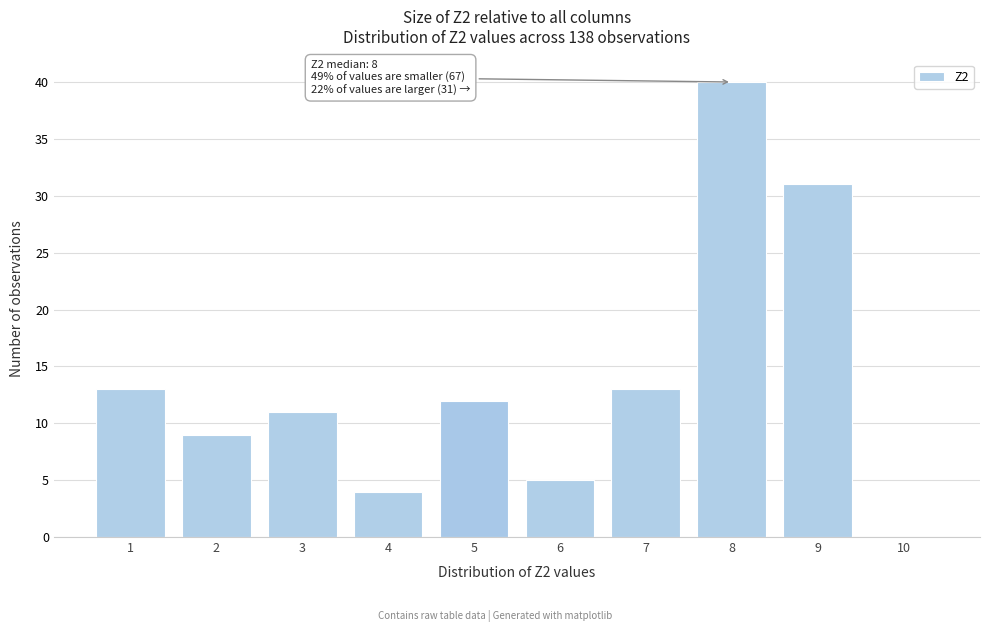

Reading left to right, extract all data points from this chart.

1=13	2=9	3=11	4=4	5=12	6=5	7=13	8=40	9=31	10=0